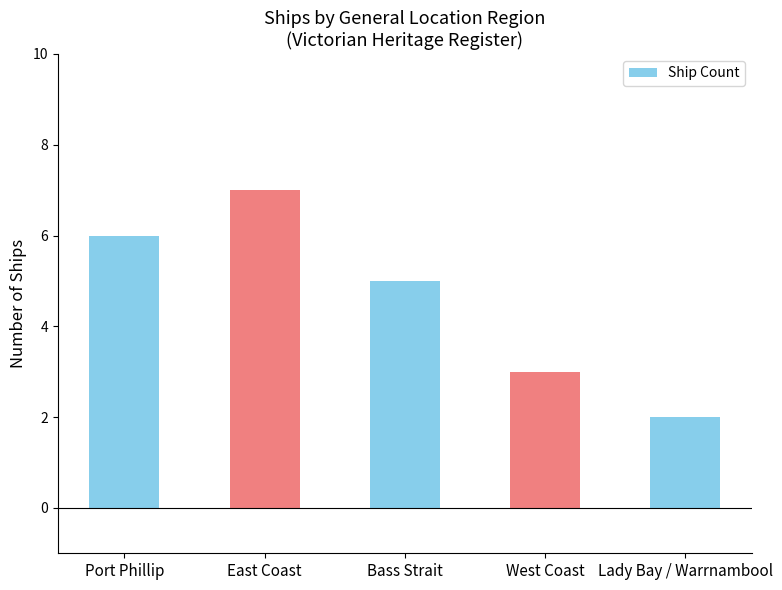

What position from the right is Port Phillip?

5